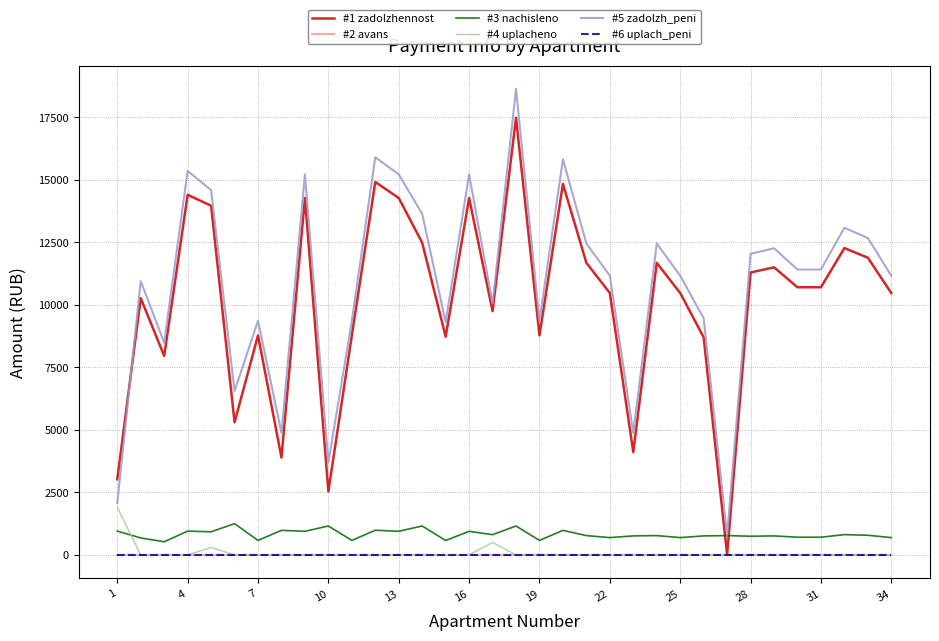

Does the chart display data point markers on the line(s)?

No